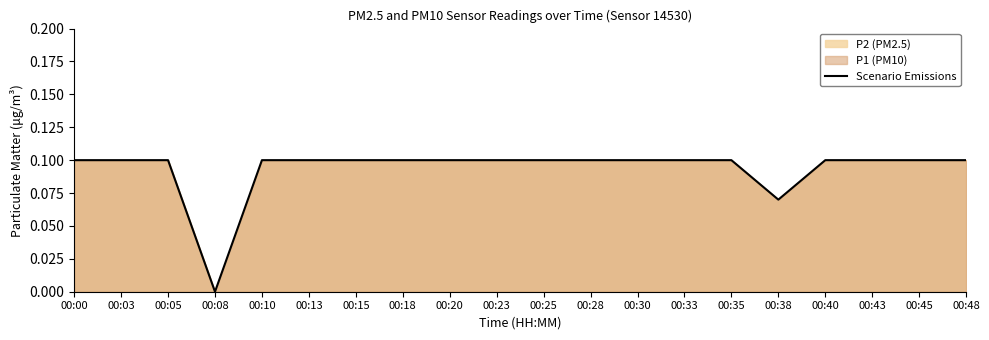

The value at 00:10 is 0.1. True or false?

True